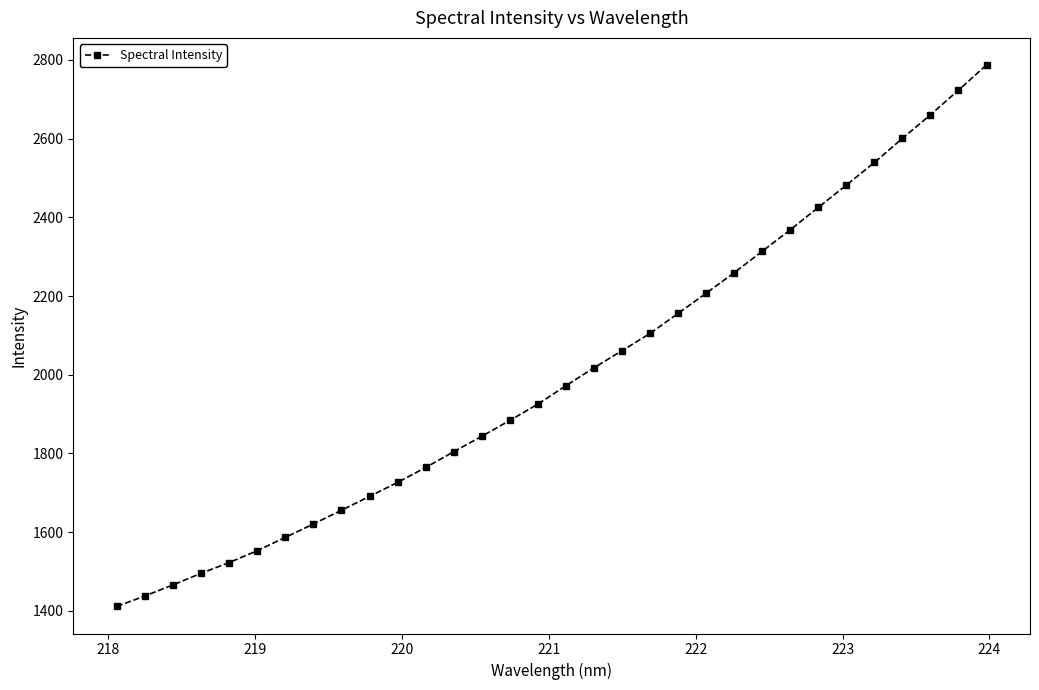

What is the difference between the maximum and minimum values?

1375.5